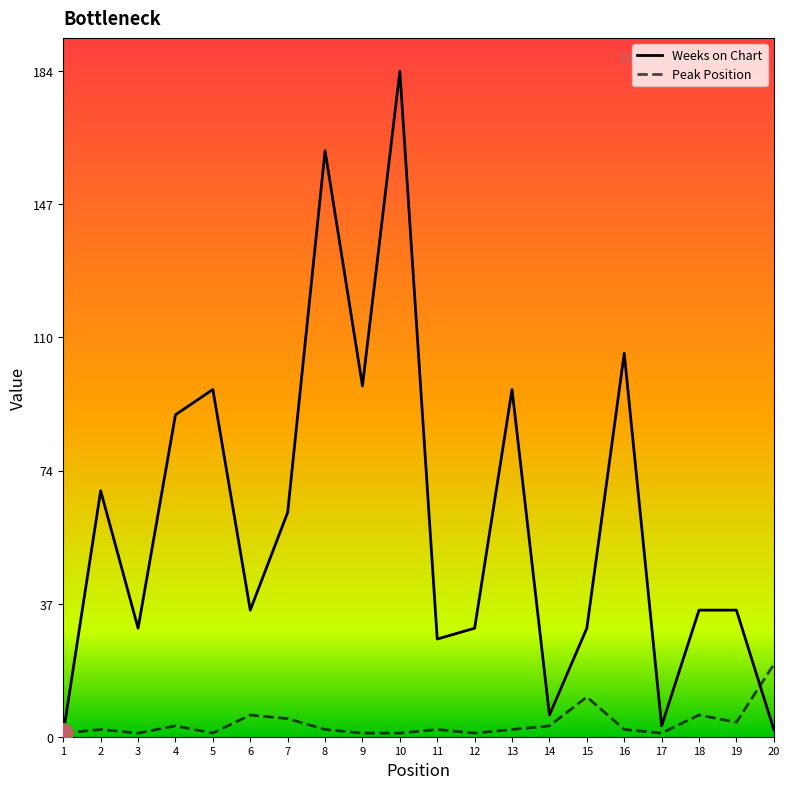

What is the greatest value displayed?

184